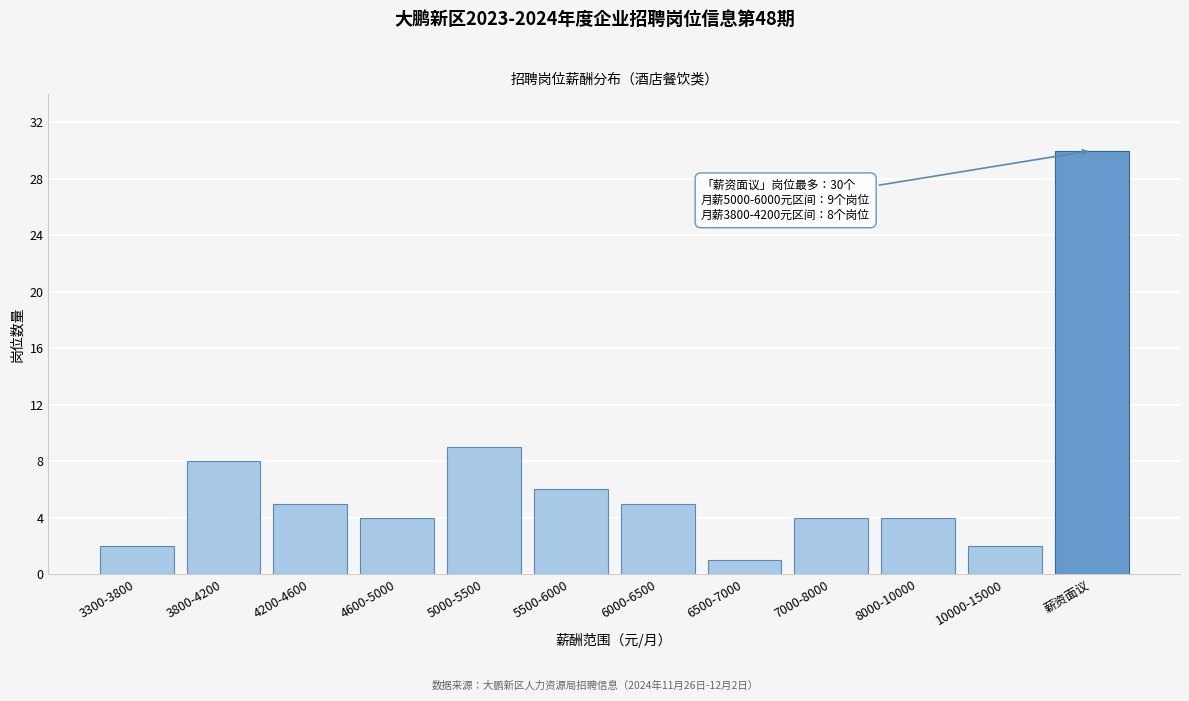

Reading left to right, list all the values displayed in this chart.

3300-3800=2	3800-4200=8	4200-4600=5	4600-5000=4	5000-5500=9	5500-6000=6	6000-6500=5	6500-7000=1	7000-8000=4	8000-10000=4	10000-15000=2	薪资面议=30